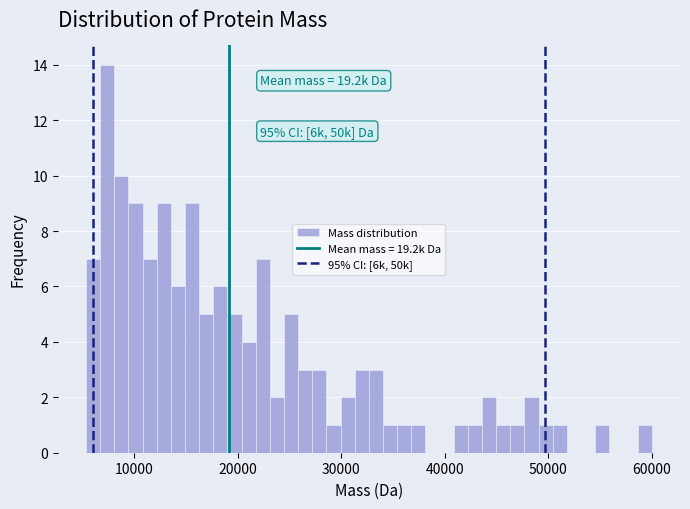

Read against the x-axis, roughly where is the centre of the tallest bar?

7000